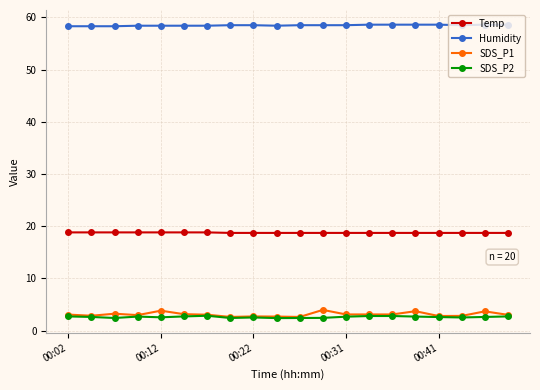

How many lines are shown in the chart?

4